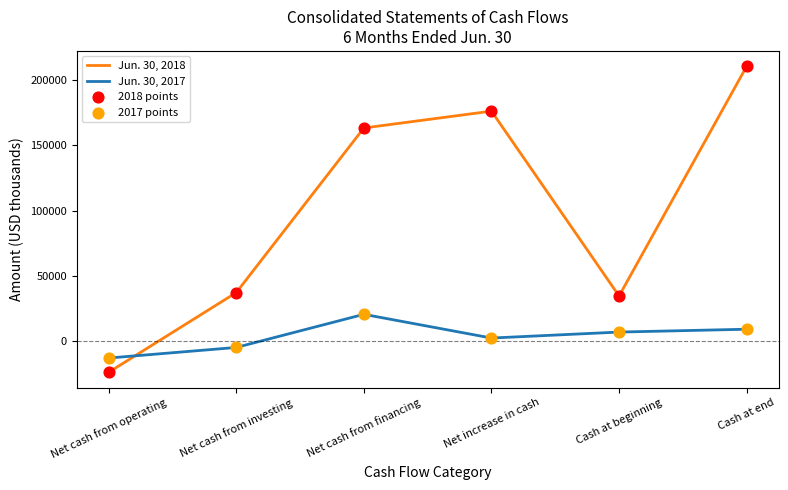

Is it true that Jun. 30, 2018 equals 49487 at Cash at beginning?

False